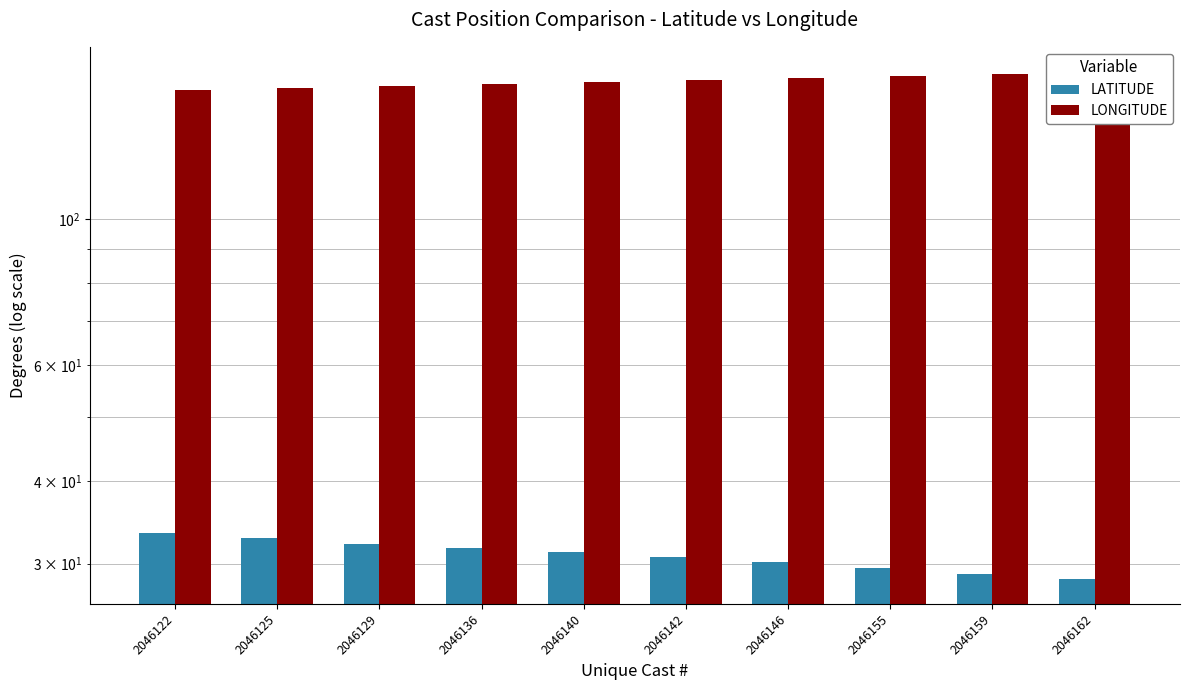

Which category has the lowest value across all series?

2046162